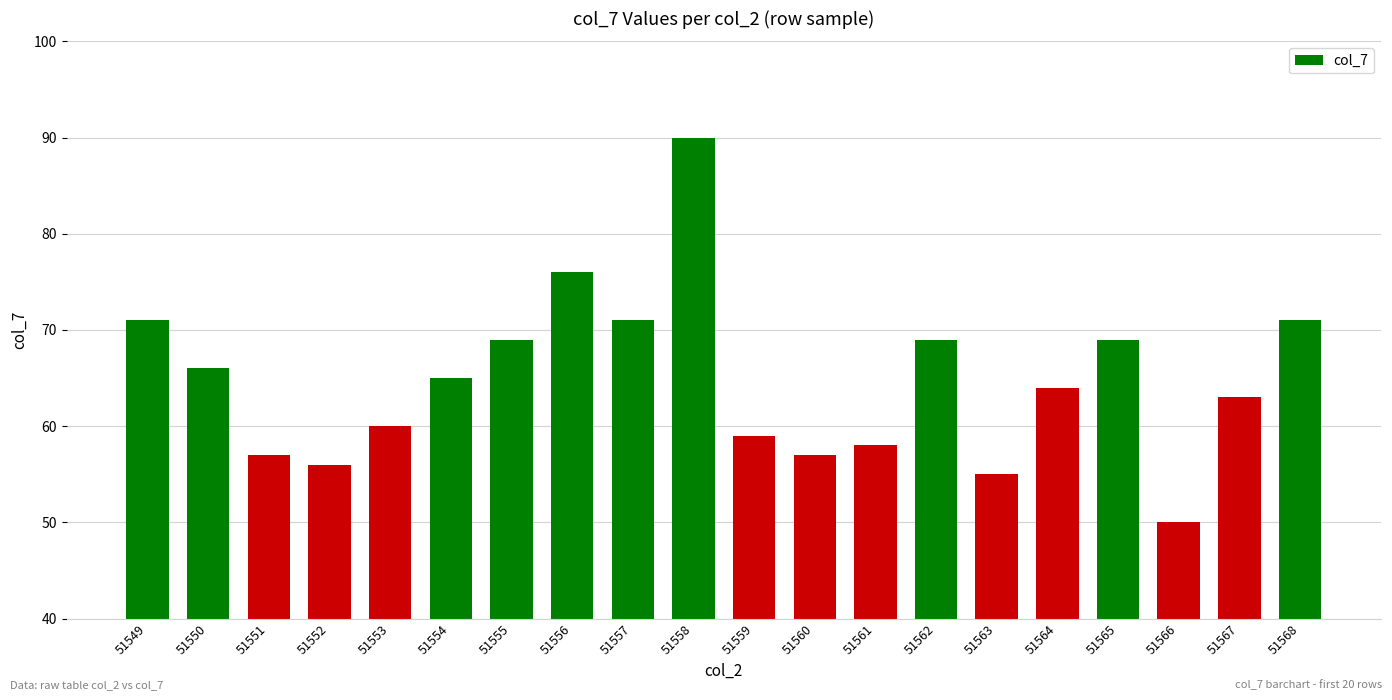

Which category has the highest value across all series?

51558